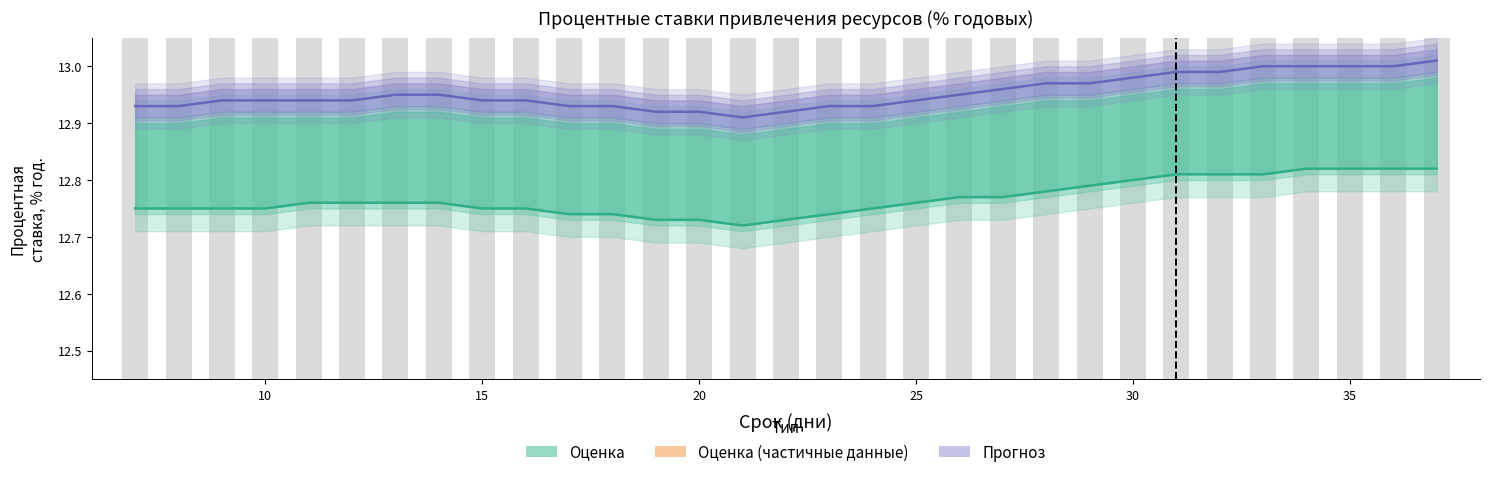

True or false: срок мин (bars) has a value of 25.3 at 11.

False